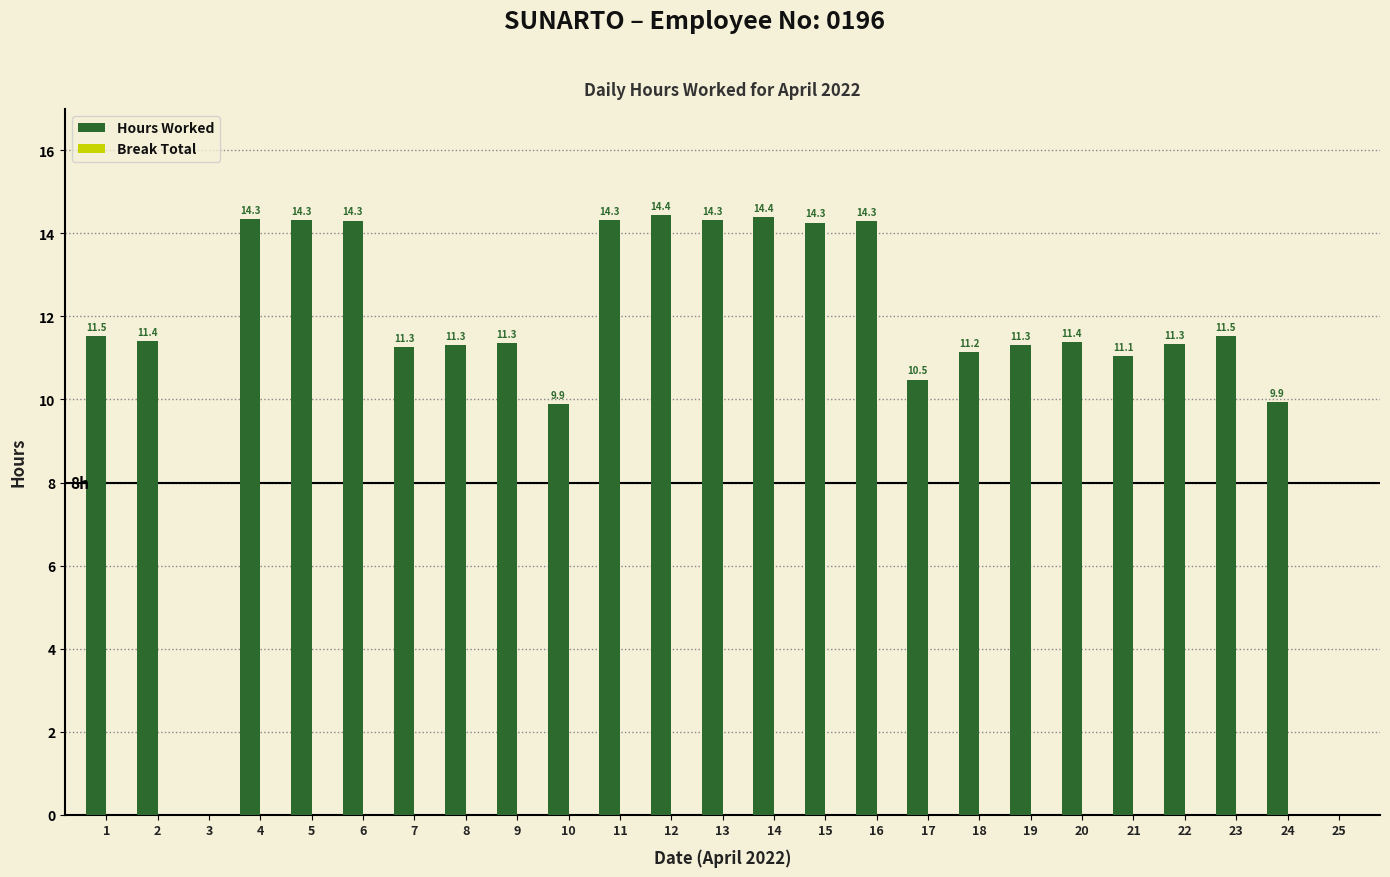

At which category does the chart reach its peak across all series?

12